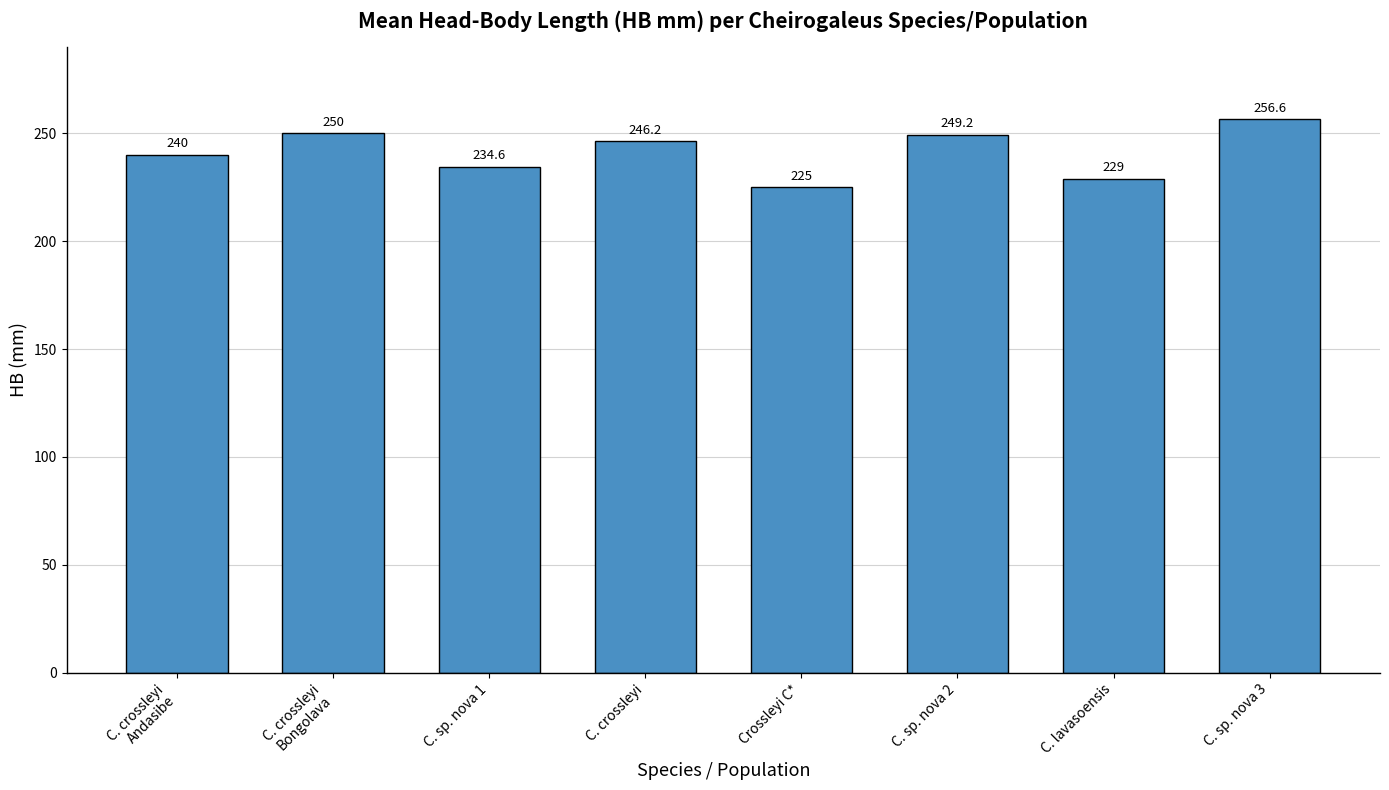

What is the difference between the maximum and minimum values?

31.6